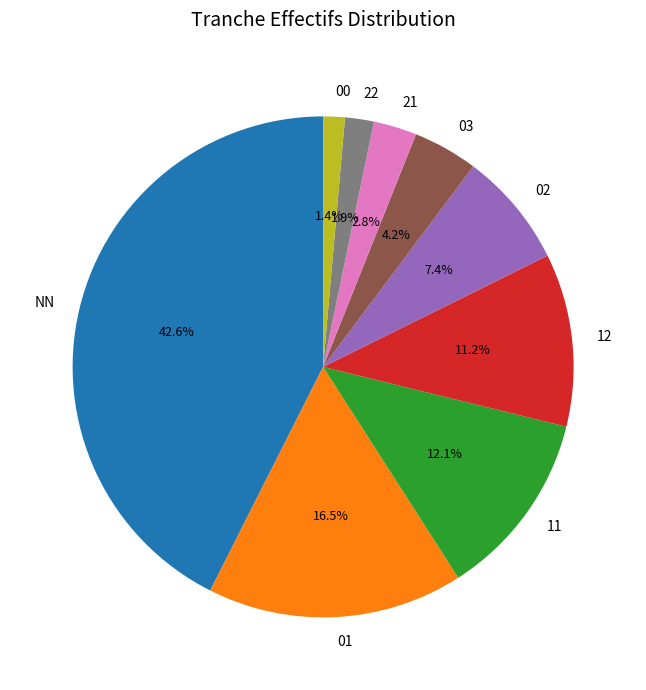

Which category has the biggest portion of the pie?

NN